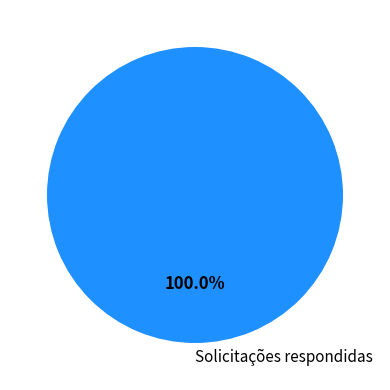

Does Solicitações respondidas account for over 50% of the chart?

Yes